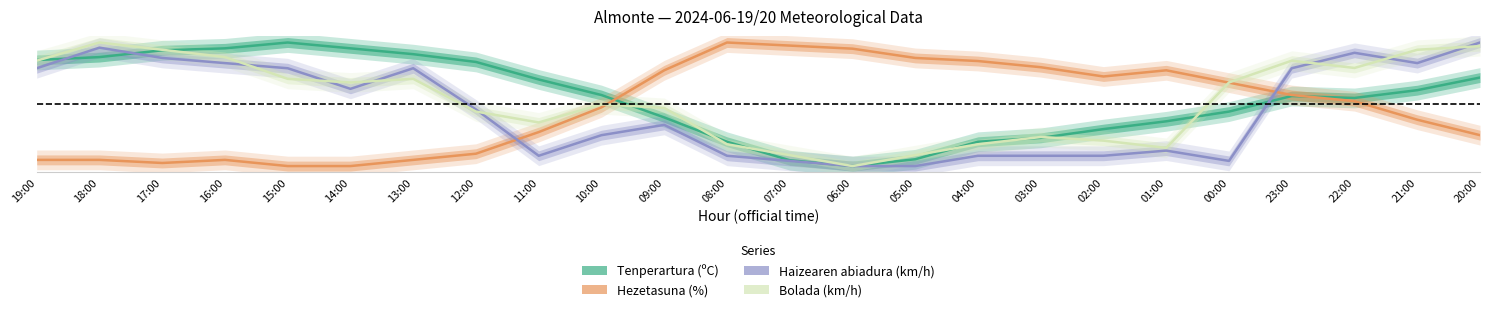

True or false: Haizearen abiadura (km/h) has more than 2 points higher than both neighbors.

True